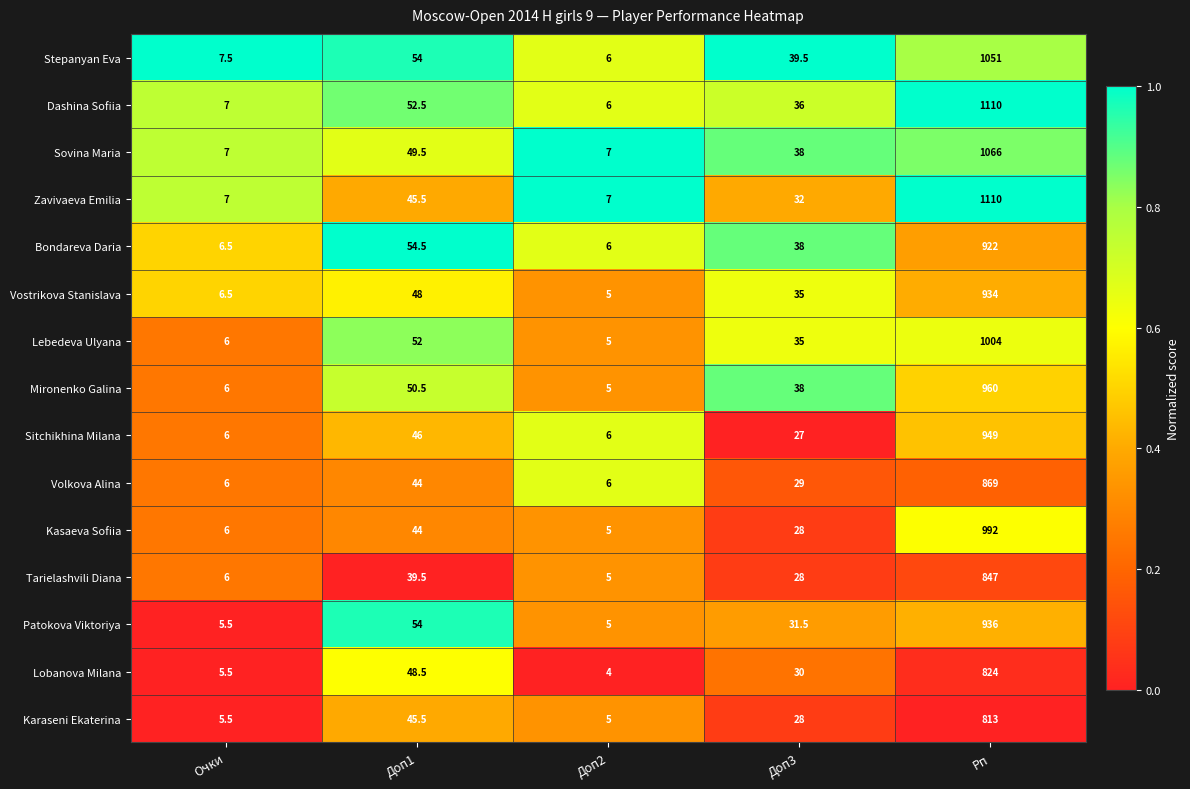

What is the total value across all series at Доп2?

83.0